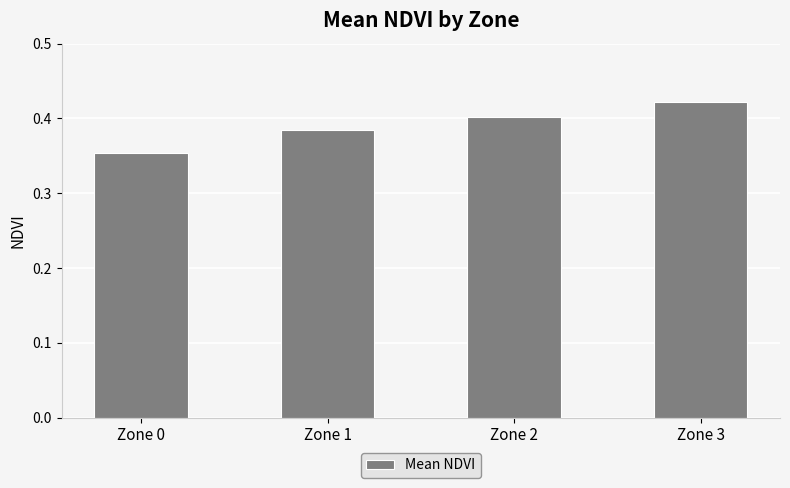

Between Zone 3 and Zone 2, which is larger?

Zone 3